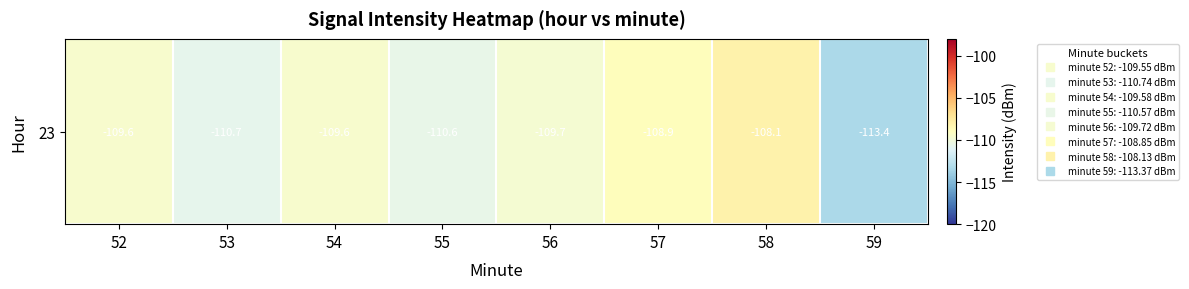

How many values are below -109?

6